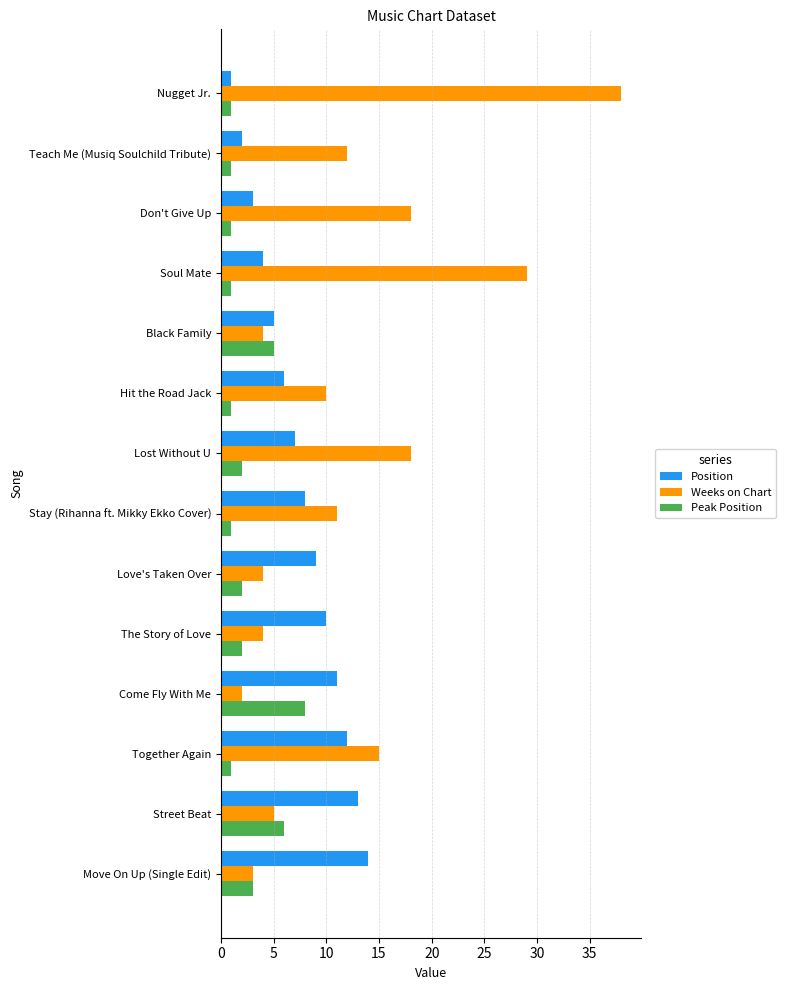

What is the spread (max minus min) of values at Street Beat?

8